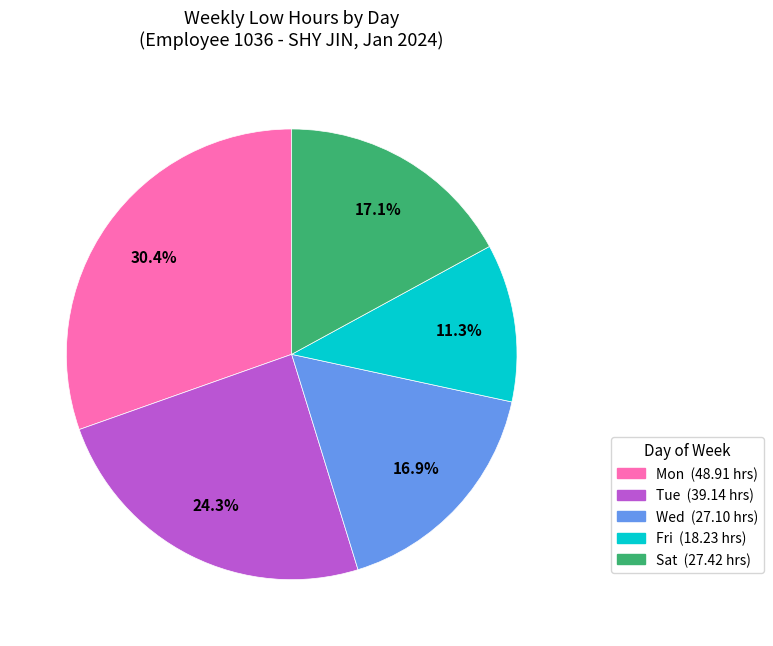

Is there any slice that represents more than half of the pie?

No